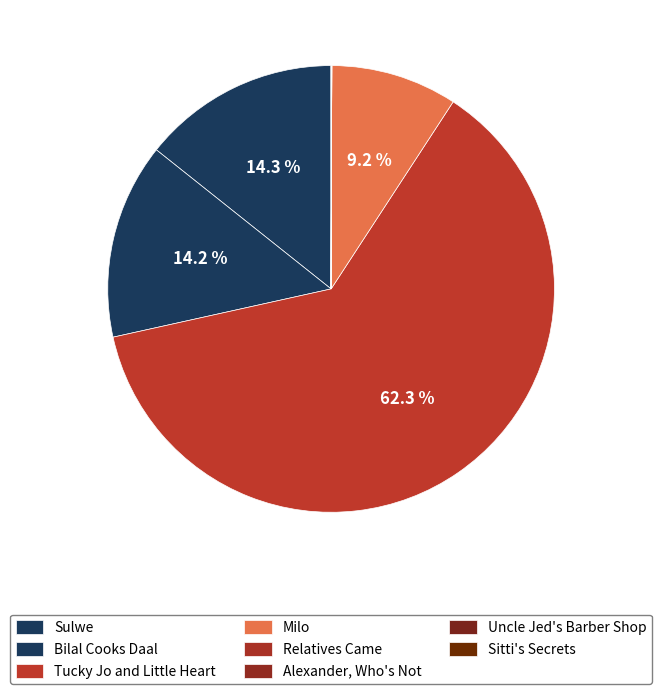

To the nearest percent, what is the difference between the largest and smallest slice percentages?

62%